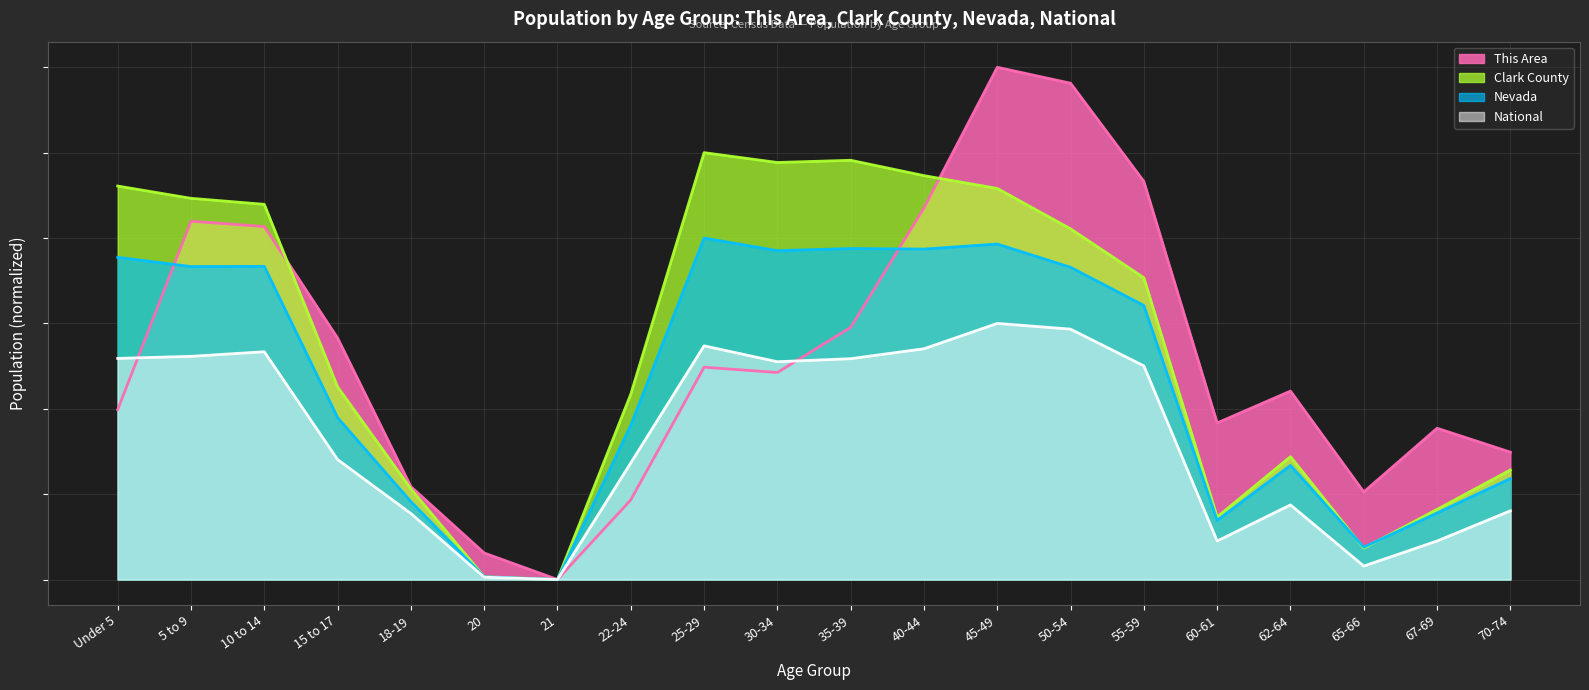

Which has a higher value, 21 or 55-59?

55-59